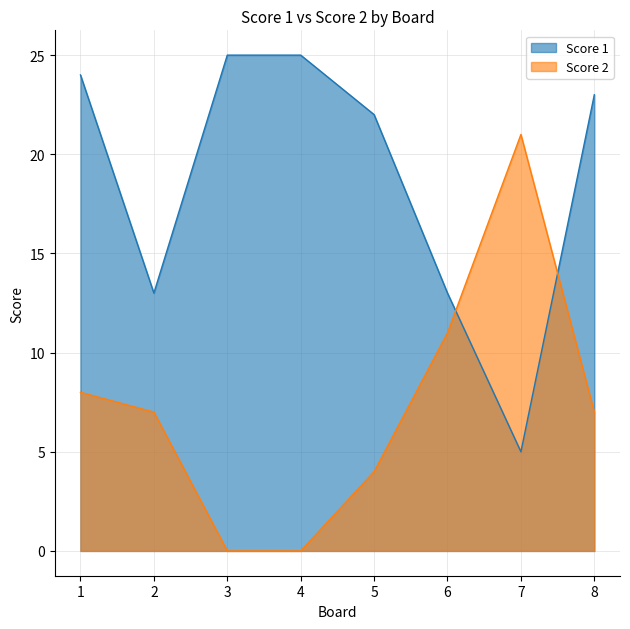

Which series ends up on top after the final intersection of Score 1 and Score 2?

Score 1